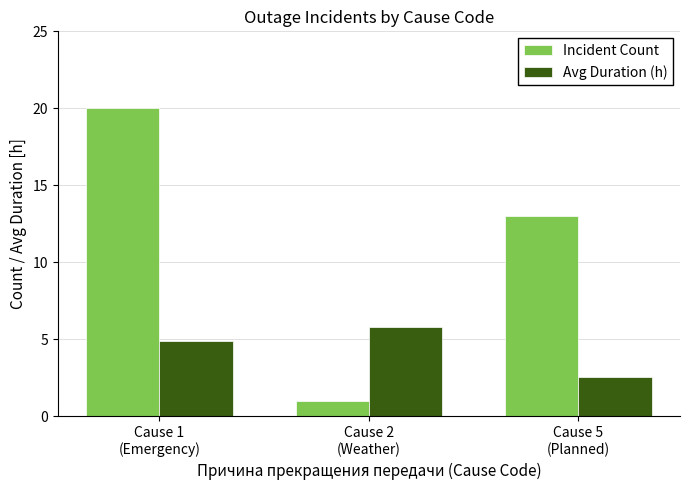

How many bars are there in total?

6